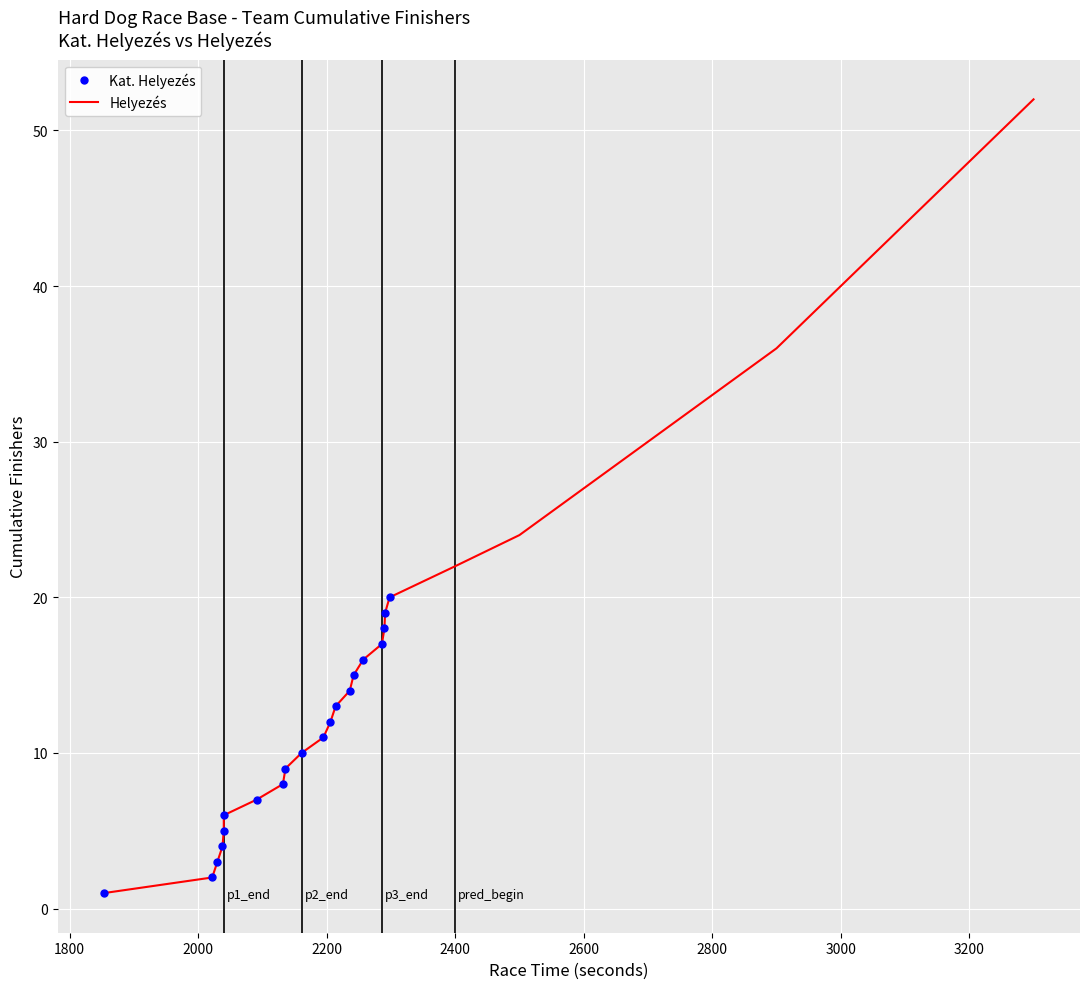

What is the ratio of the value at 18 to the value at 6?

3.0